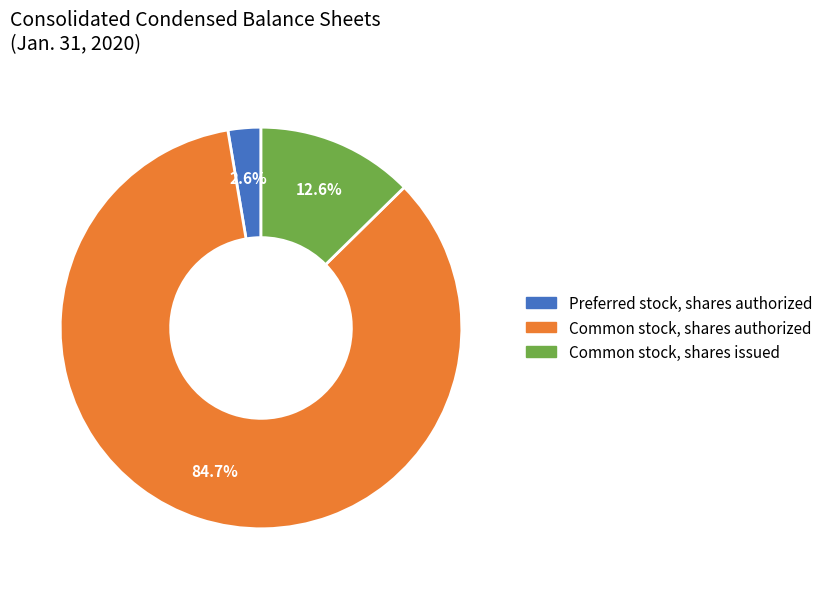

To the nearest percent, what is the difference between the largest and smallest slice percentages?

82%